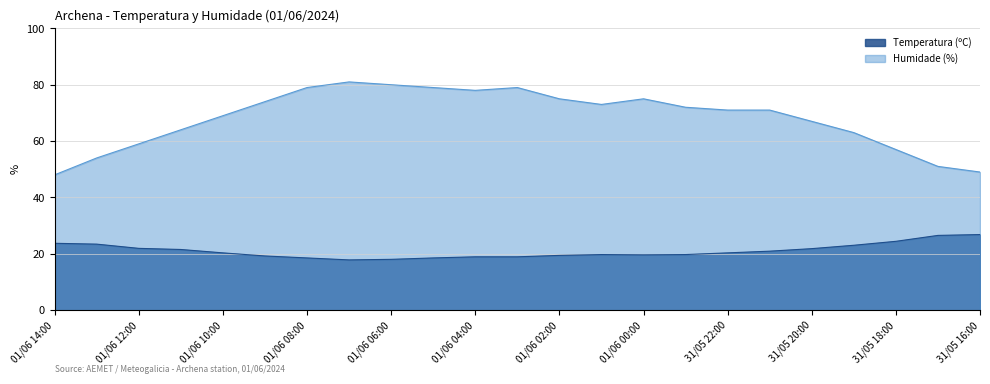

What is the label of the 22nd point from the right?

01/06 13:00